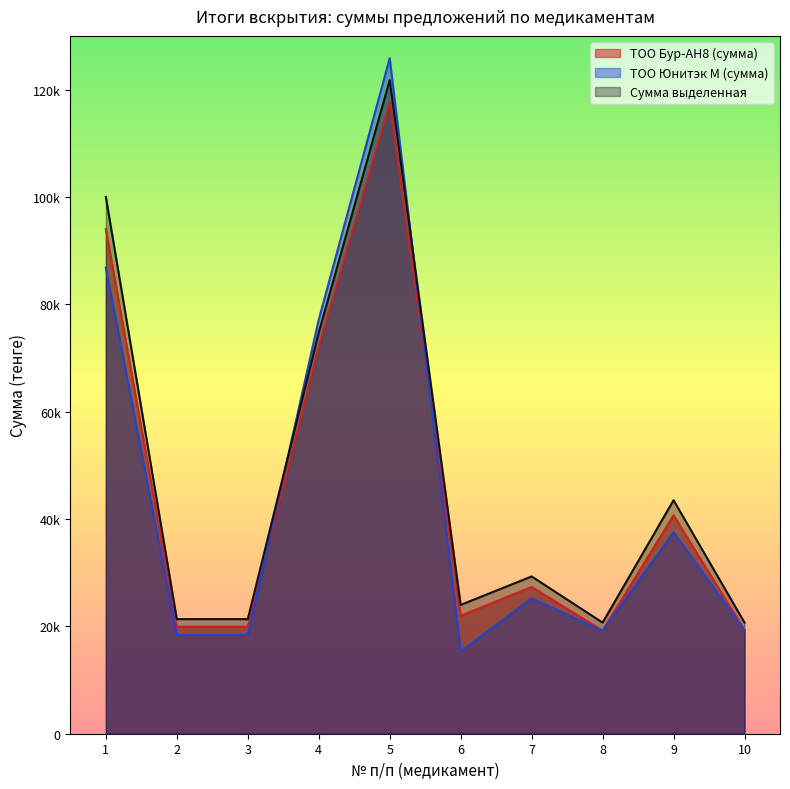

At 3, list the series in order from smallest to largest.

ТОО Юнитэк М (сумма), ТОО Бур-АН8 (сумма), Сумма выделенная